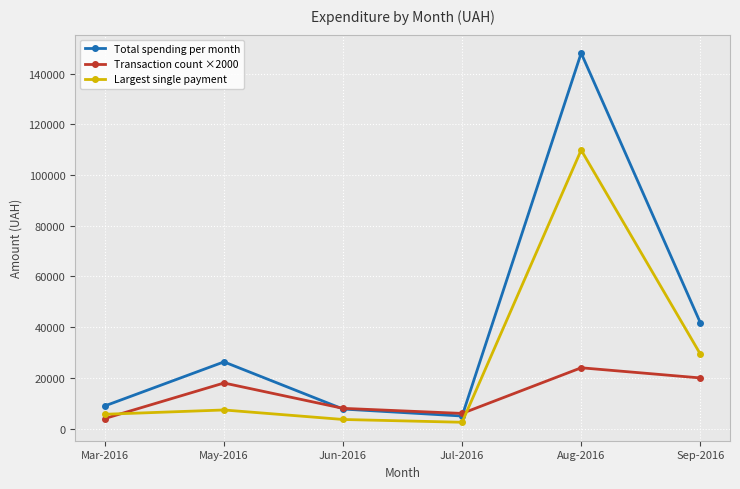

What position from the right is Aug-2016?

2